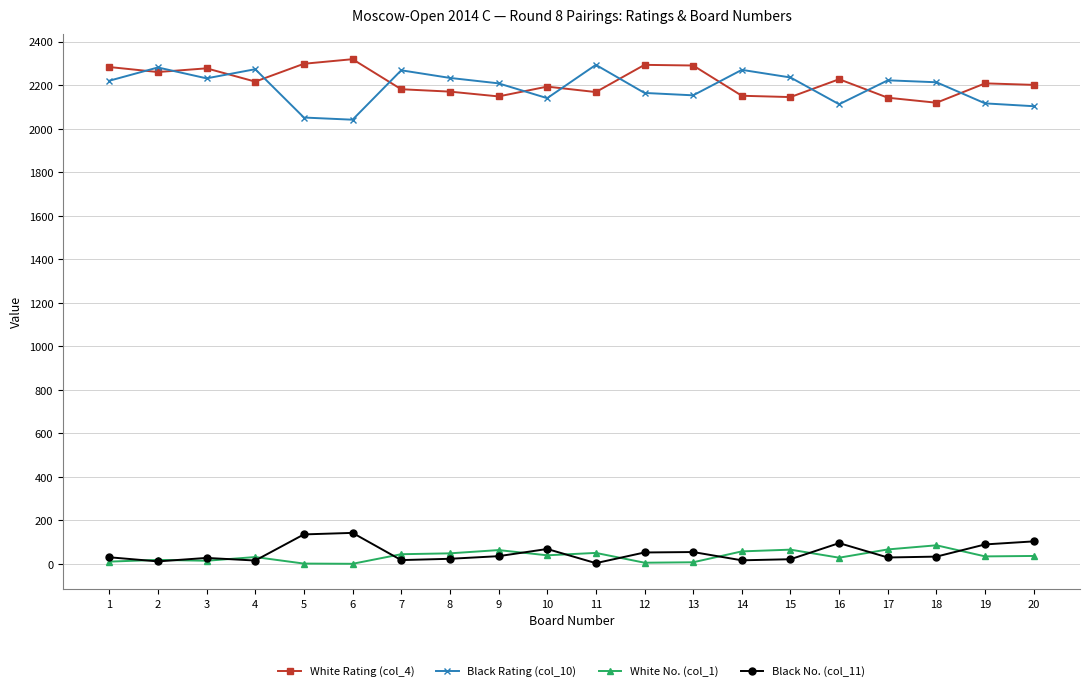

Which series has the widest spread of values?

Black Rating (col_10)